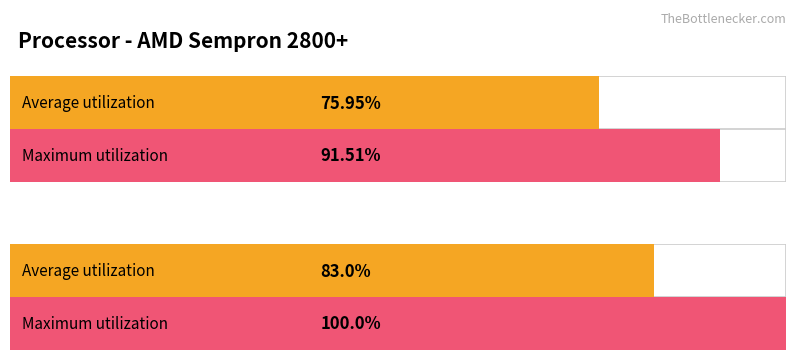

The Maximum utilization series shows -82.8 at 18. True or false?

False